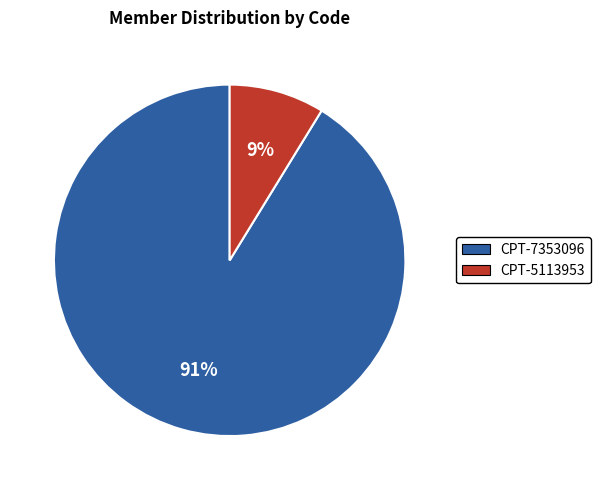

Do CPT-7353096 and CPT-5113953 together represent more than half of the pie?

Yes